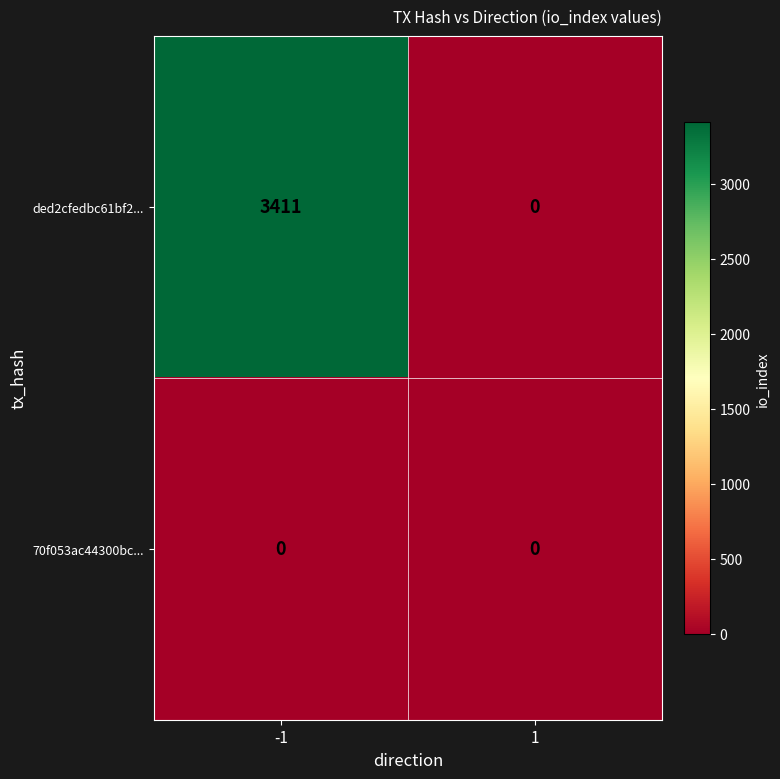

Which series has the widest spread of values?

ded2cfedbc61bf2...